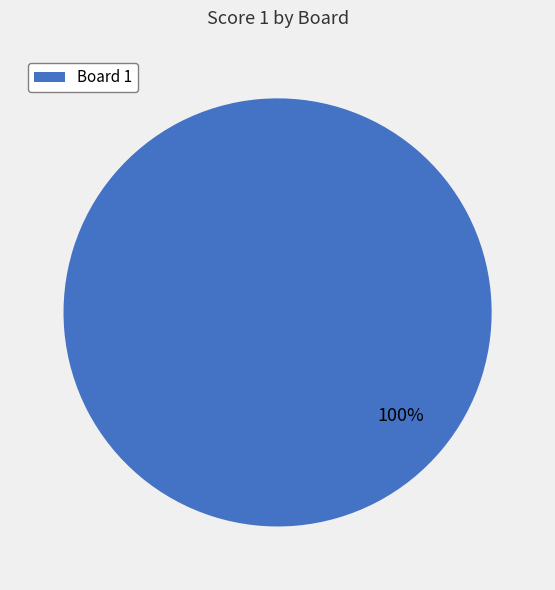

Rank the categories by value from lowest to highest.

Board 1